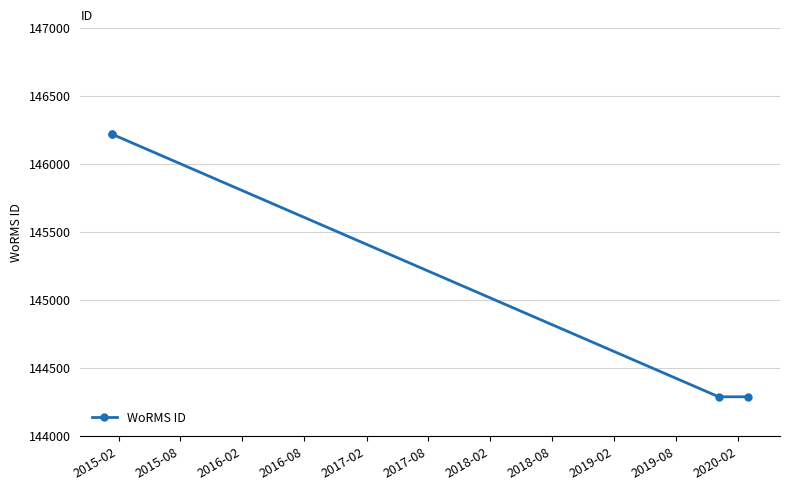

What is the maximum value shown in the chart?

146216